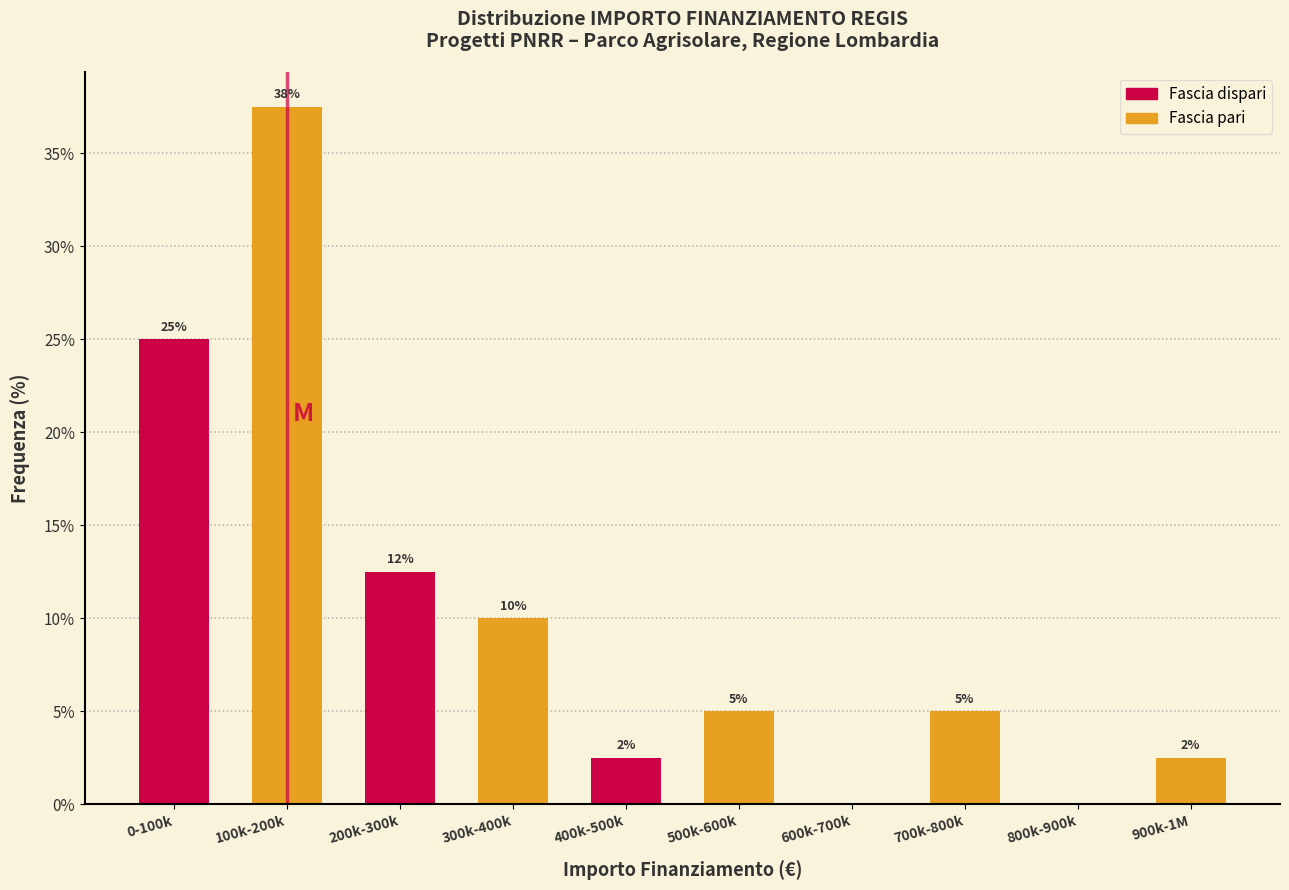

At which label does the data first exceed 5?

0-100k